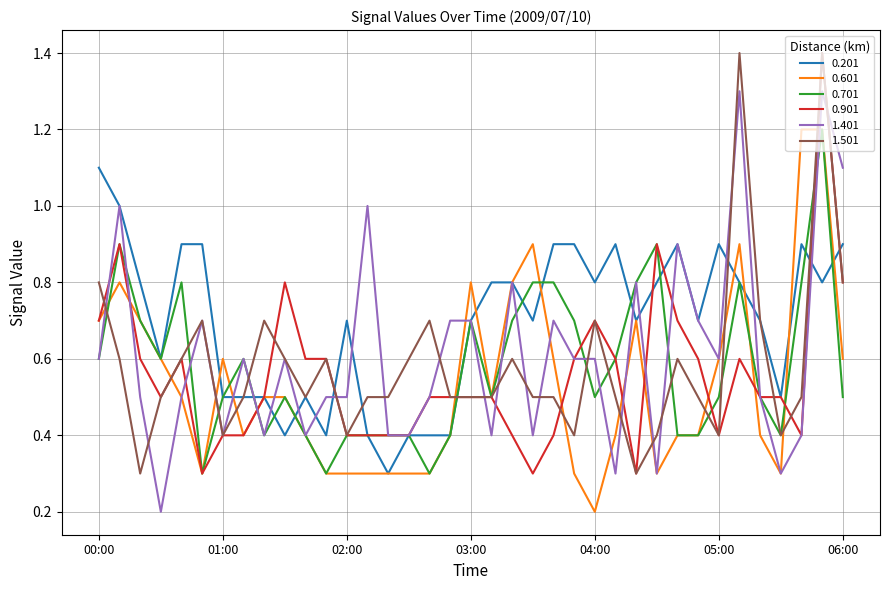

What are all the series names shown in the legend?

0.201, 0.601, 0.701, 0.901, 1.401, 1.501